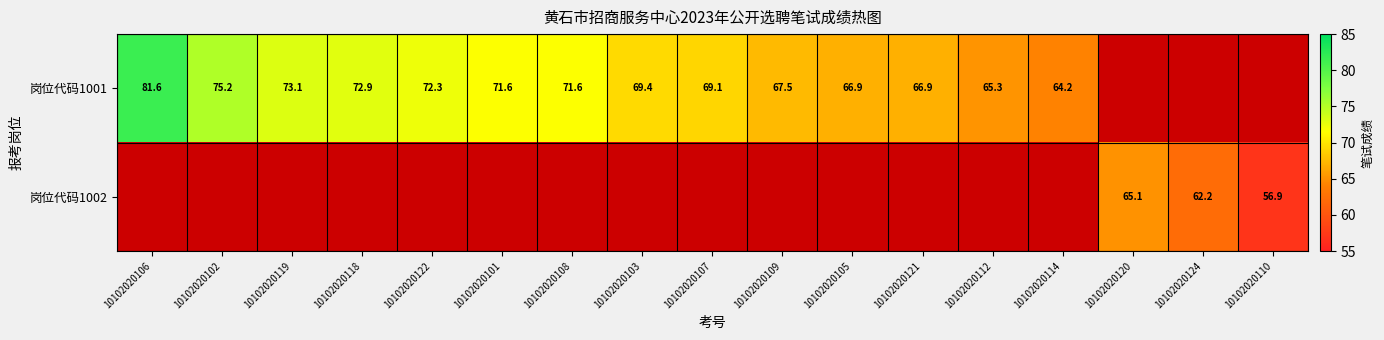

Is it true that 岗位代码1001 equals 67.5 at 10102020109?

True